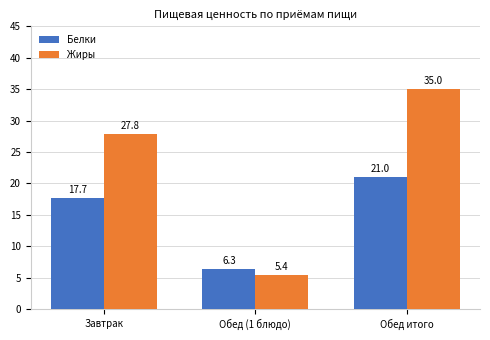

What is the difference between the highest and lowest values at Завтрак?

10.1